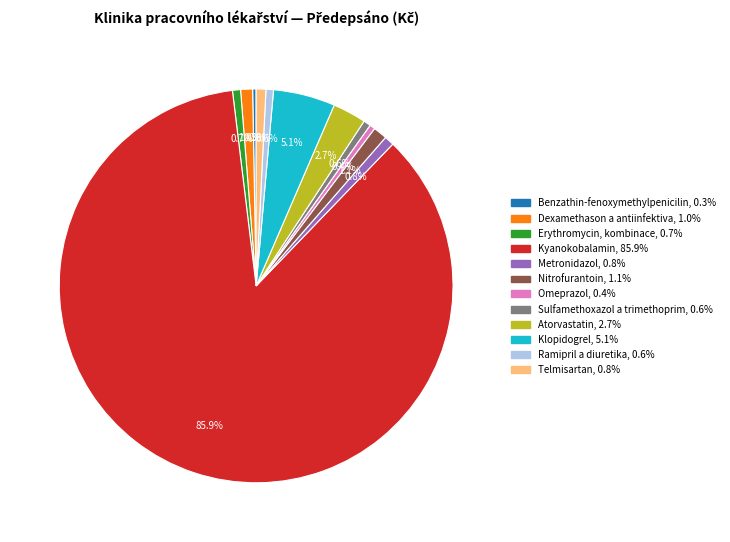

What is the majority slice?

Kyanokobalamin